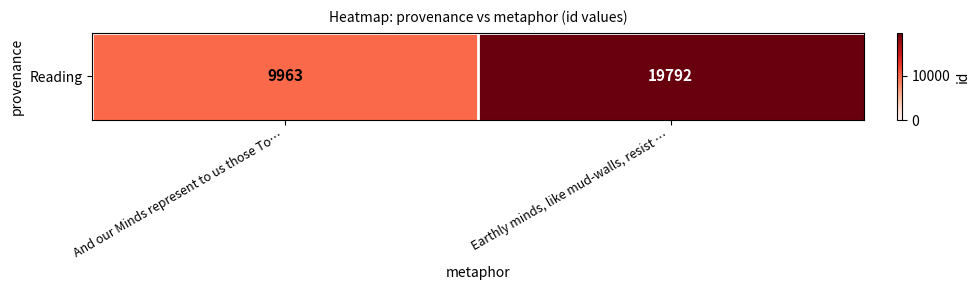

The chart shows a value of 2600 at And our Minds represent to us those To…. True or false?

False